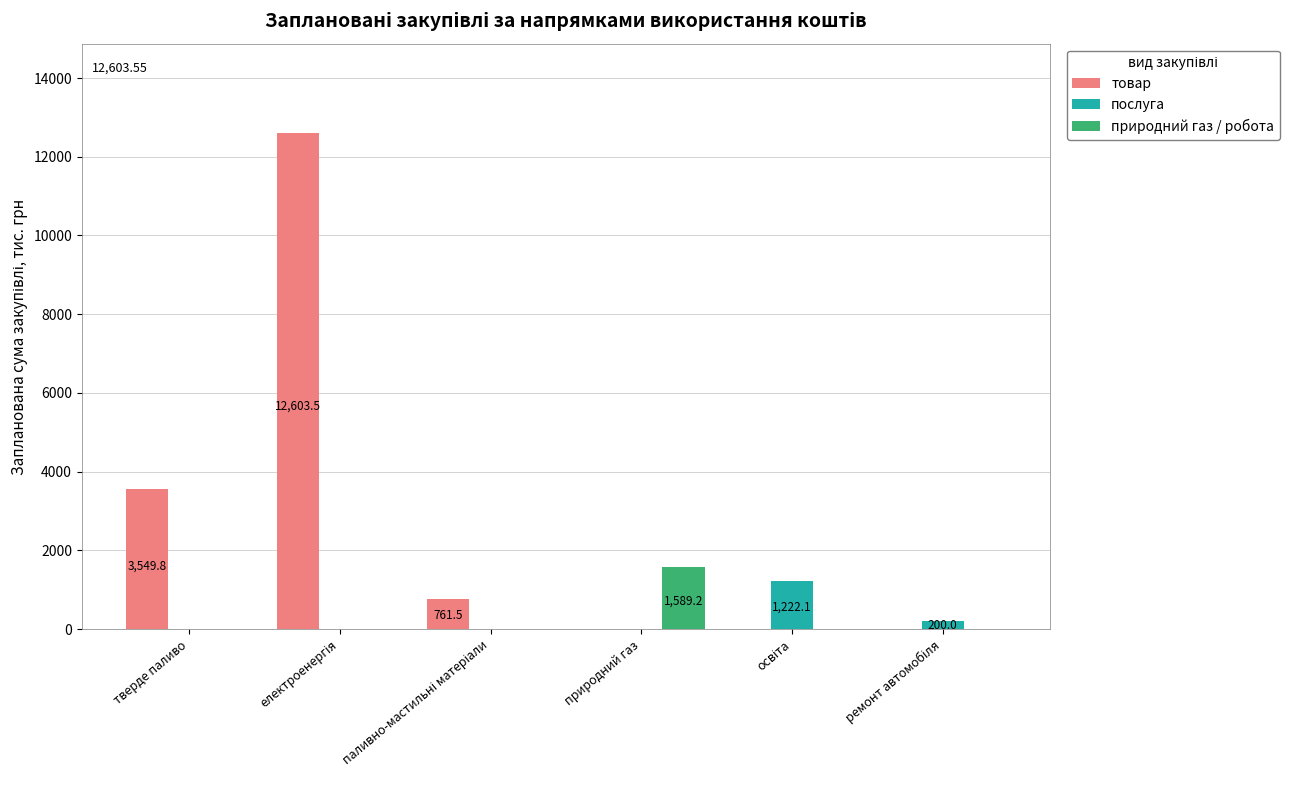

Which series changed the most between тверде паливо and природний газ?

товар